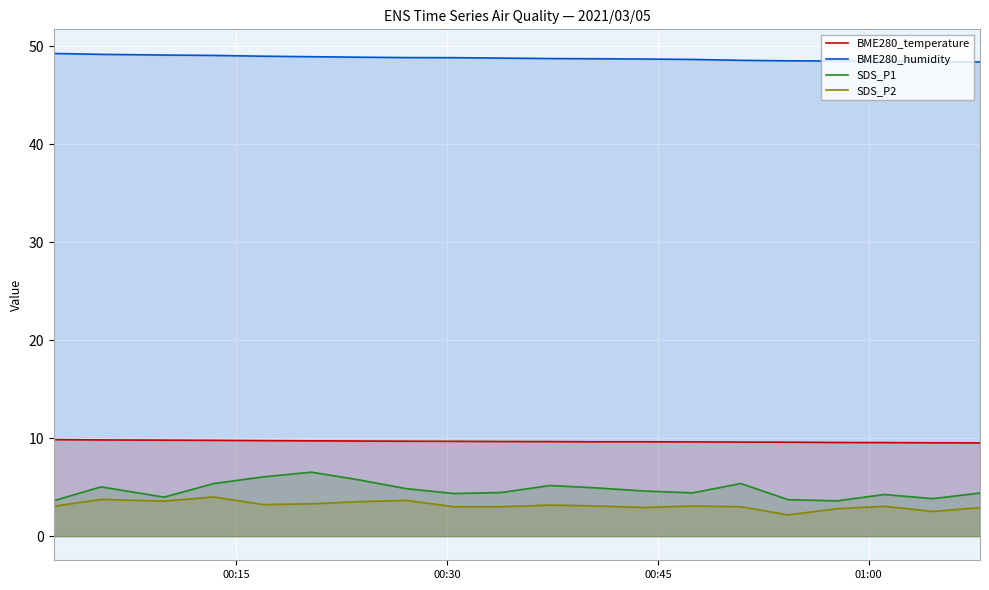

Which series has the largest total across all categories?

BME280_humidity